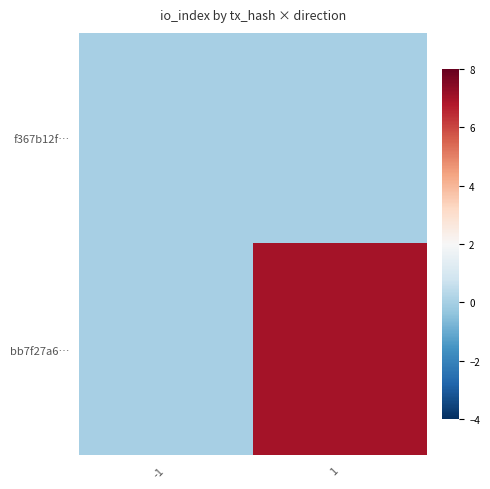

Which series has the widest spread of values?

bb7f27a6…